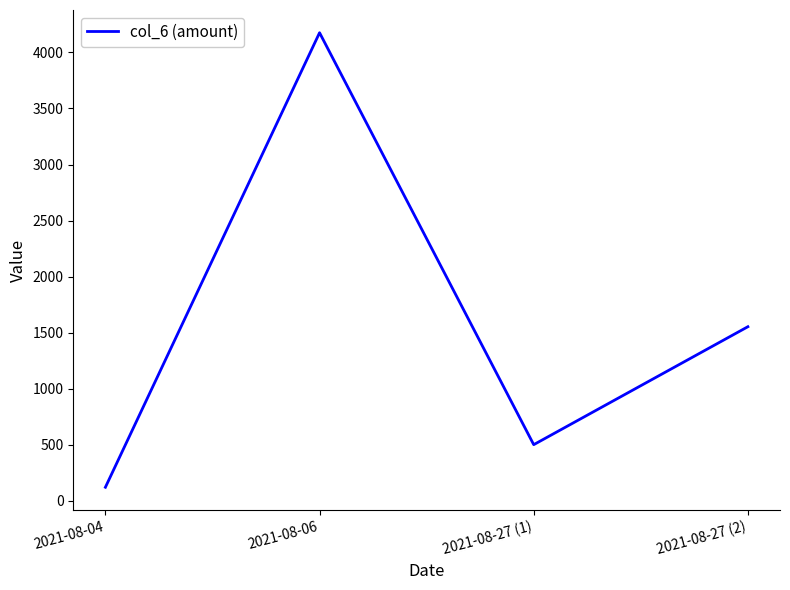

Where is the data nearest to the value 2148?

2021-08-27 (2)